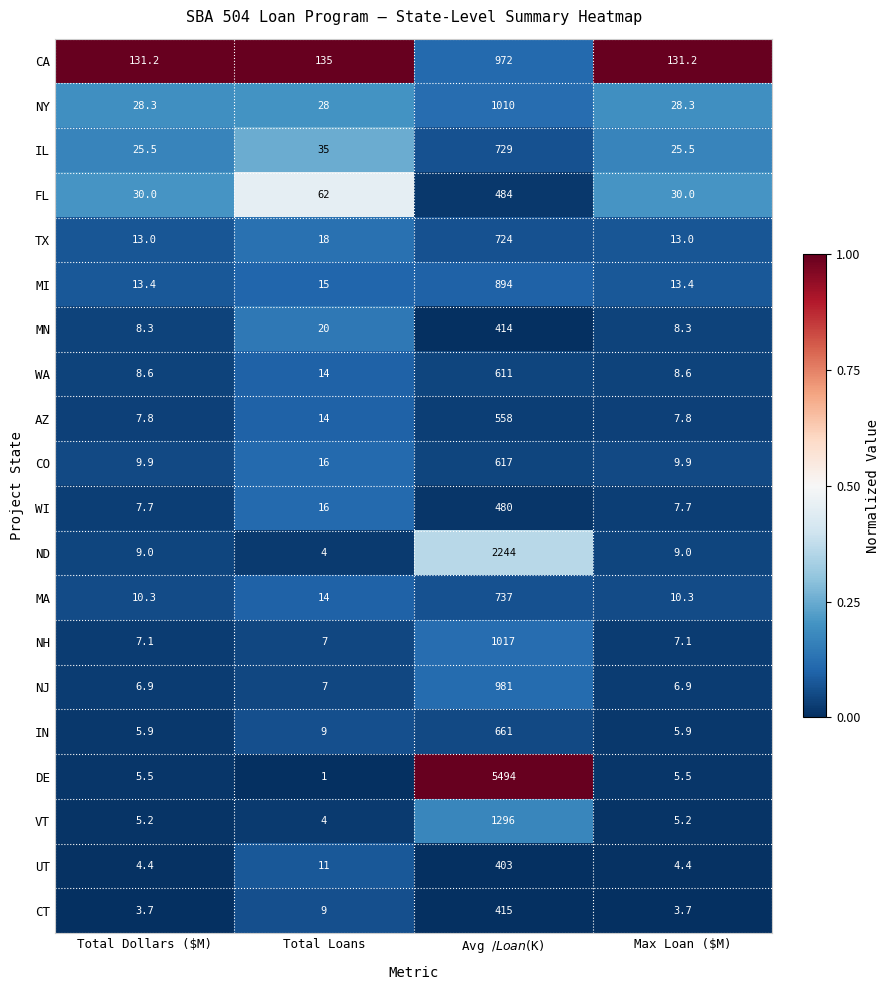

Is it true that UT equals 11.0 at Total Loans?

True